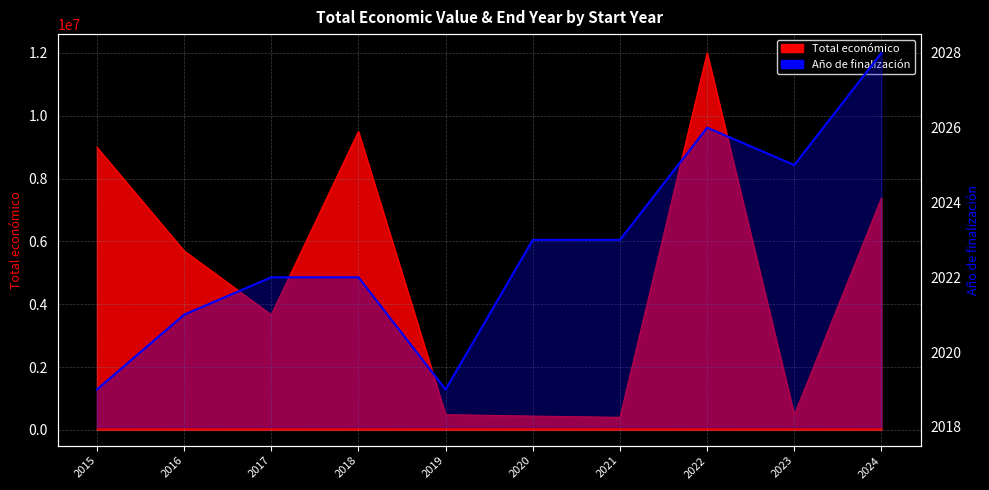

Where does the data first go above 2023?

2022